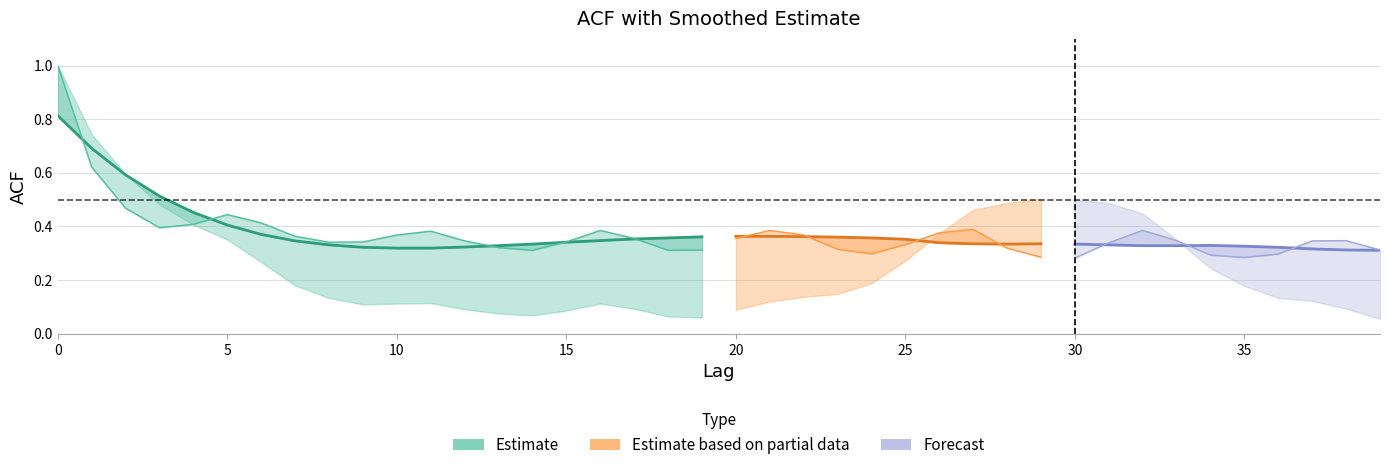

At which category does acf_shown reach its first local valley?

3